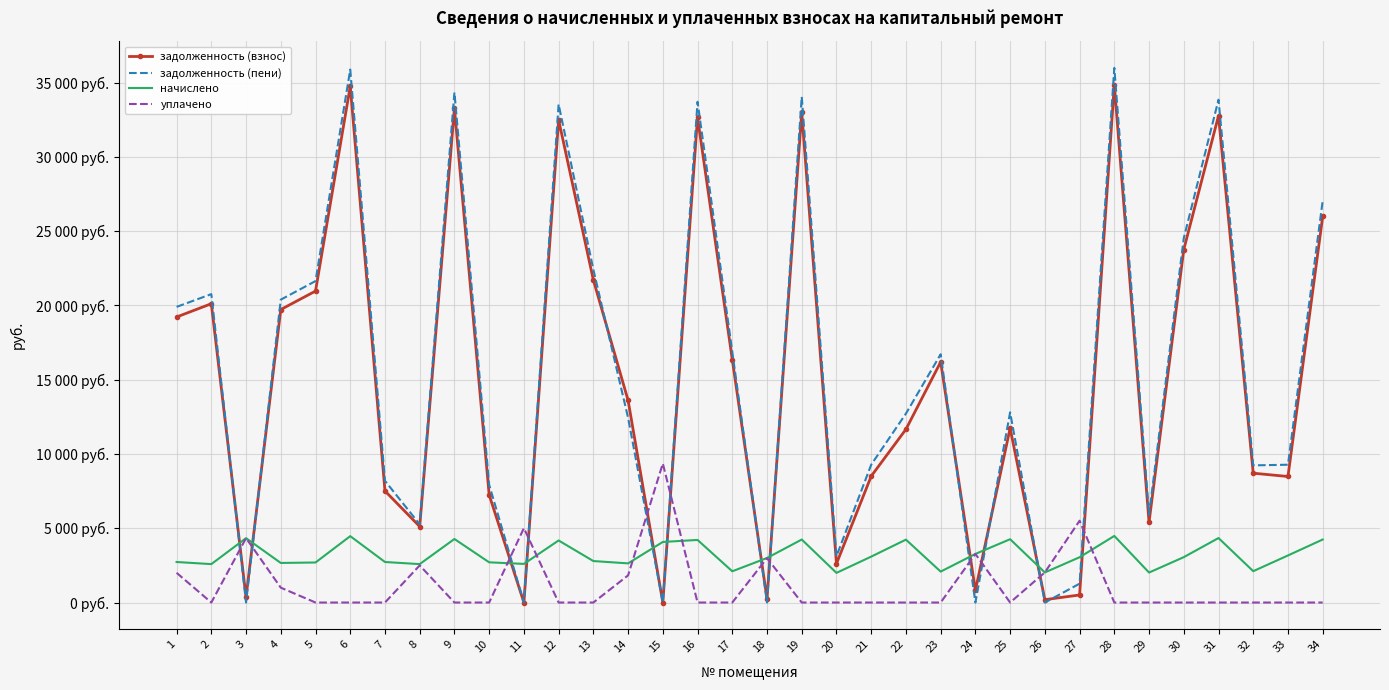

Reading left to right, transcribe all the data shown in this chart.

задолженность (взнос): 19219.9	20114.7	356.6	19722.6	20965.7	34758.7	7508.9	5117.7	33266.6	7247.0	0.0	32492.8	21717.2	13607.4	0.0	32655.2	16356.9	249.8	32990.3	2614.4	8506.2	11659.9	16191.2	812.2	11739.0	192.2	507.9	34869.0	5401.9	23761.8	32763.8	8706.1	8483.9	25988.9
задолженность (пени): 19901.9	20761.2	0.0	20388.6	21639.5	35875.8	8190.9	5264.2	34335.7	7923.7	0.0	33537.1	22415.2	12439.3	0.0	33708.4	16882.6	0.0	34050.6	3113.5	9278.7	12718.4	16711.6	0.0	12804.6	0.0	1269.8	35989.7	5906.3	24525.5	33849.0	9233.6	9276.0	27049.1
начислено: 2728.0	2585.9	4333.4	2664.0	2695.2	4468.4	2728.0	2585.9	4276.6	2706.6	2600.0	4177.2	2791.9	2635.6	4077.7	4212.7	2102.8	2997.8	4241.0	1996.2	3090.2	4234.0	2081.5	3270.7	4262.4	2024.6	3047.6	4482.6	2017.6	3054.7	4340.5	2109.8	3168.4	4241.0
уплачено: 2000.0	0.0	4335.0	1000.0	0.0	0.0	0.0	2500.0	0.0	0.0	5010.0	0.0	0.0	1827.0	9359.0	0.0	0.0	2986.6	0.0	0.0	0.0	0.0	0.0	3272.0	0.0	2027.6	5506.8	0.0	0.0	0.0	0.0	0.0	0.0	0.0